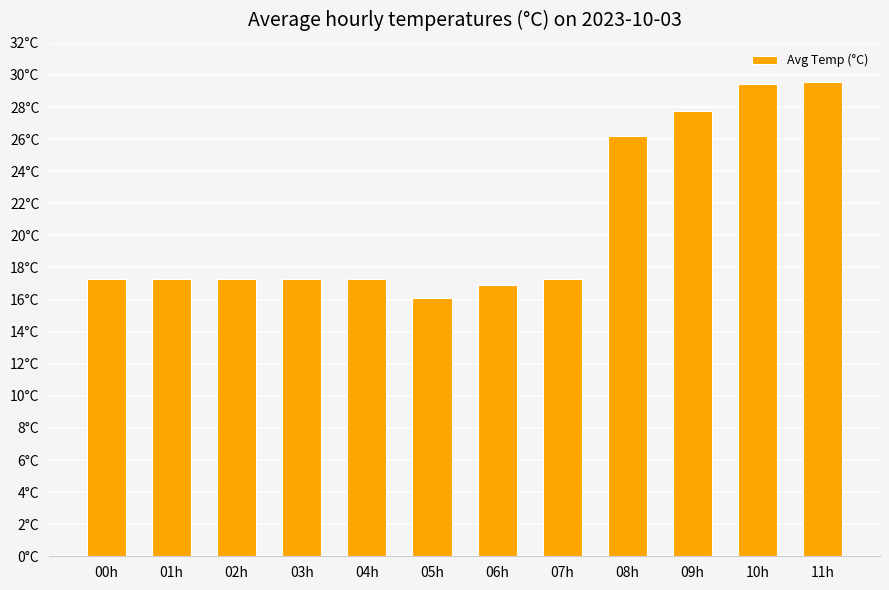

What is the value of the 7th bar from the left?

16.9